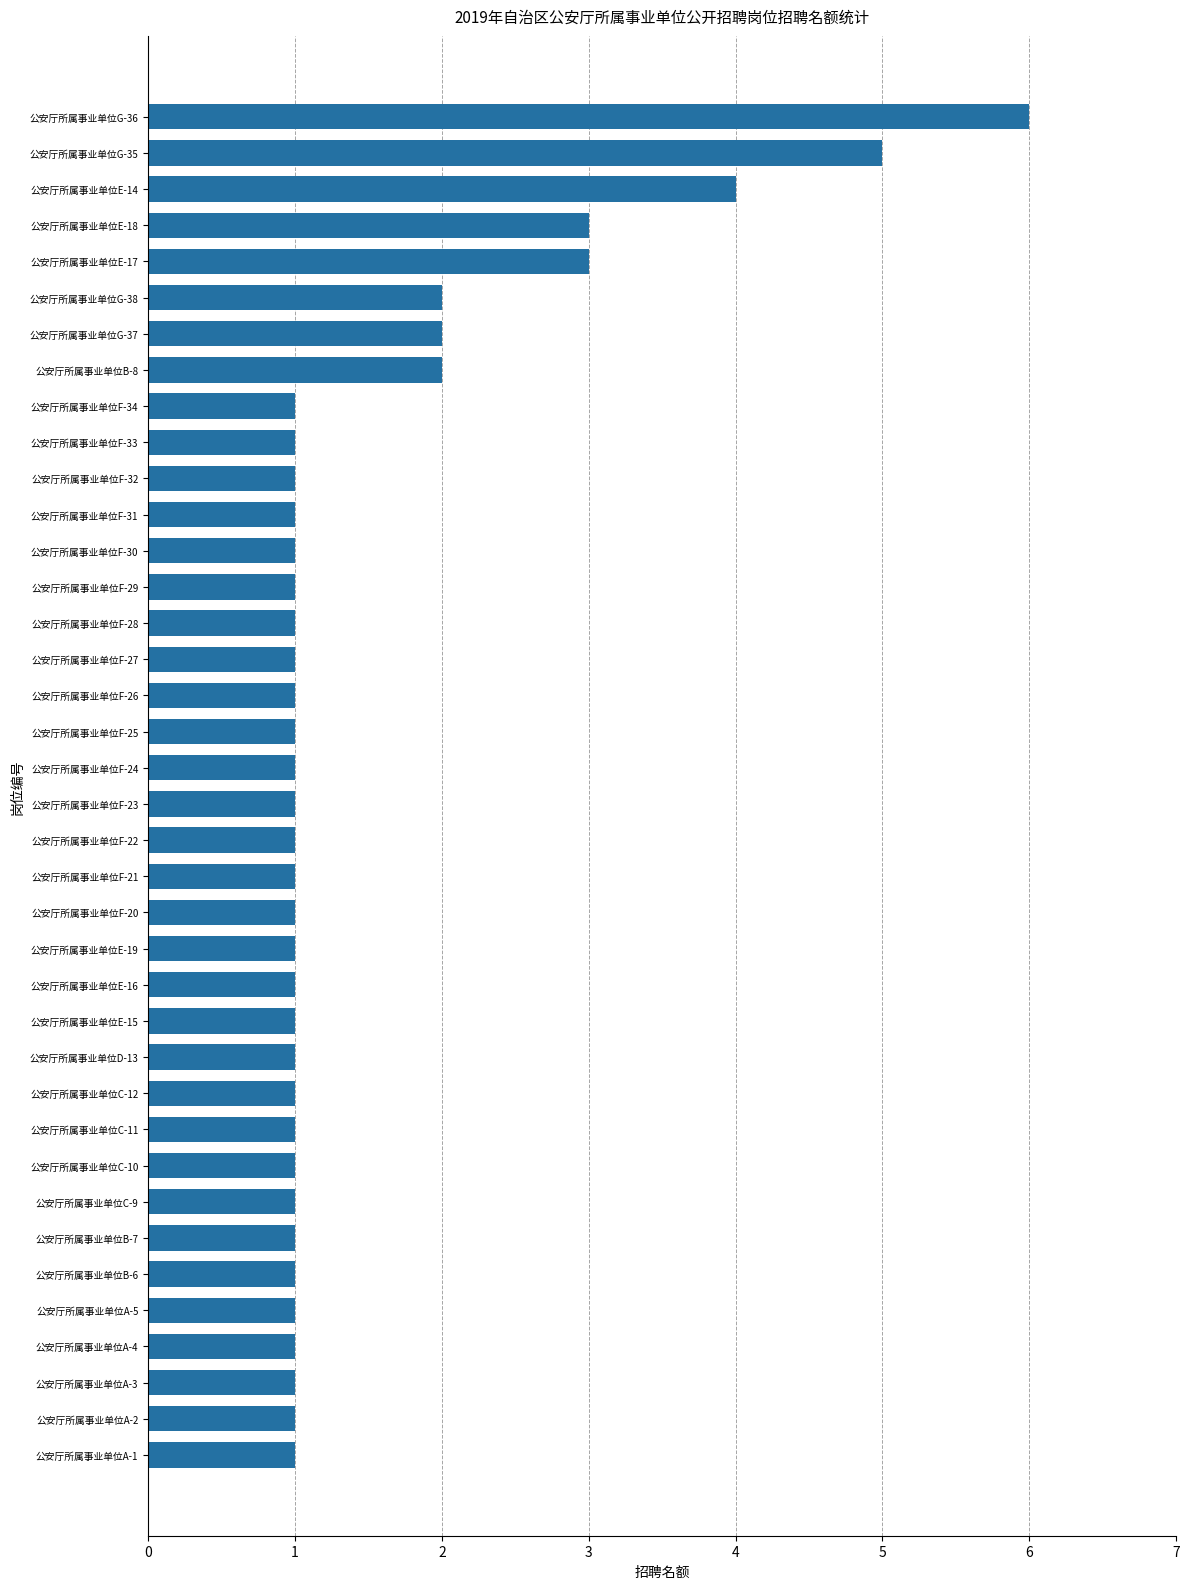

The chart shows a value of 2 at 公安厅所属事业单位G-37. True or false?

True